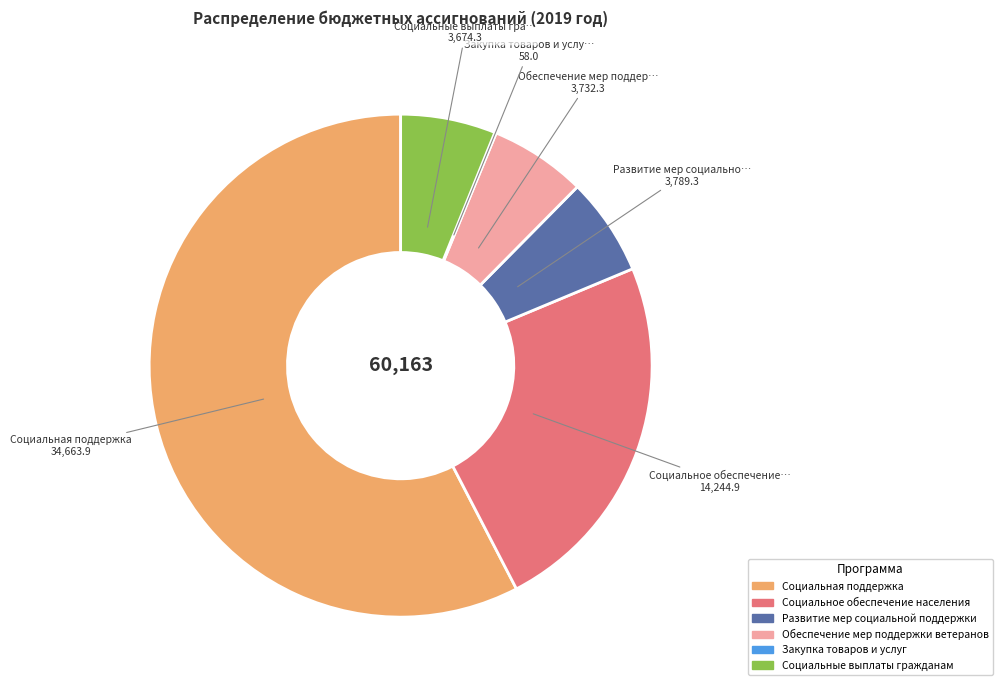

Approximately how many times larger is the value at Социальная поддержка compared to Социальное обеспечение населения?

2.4